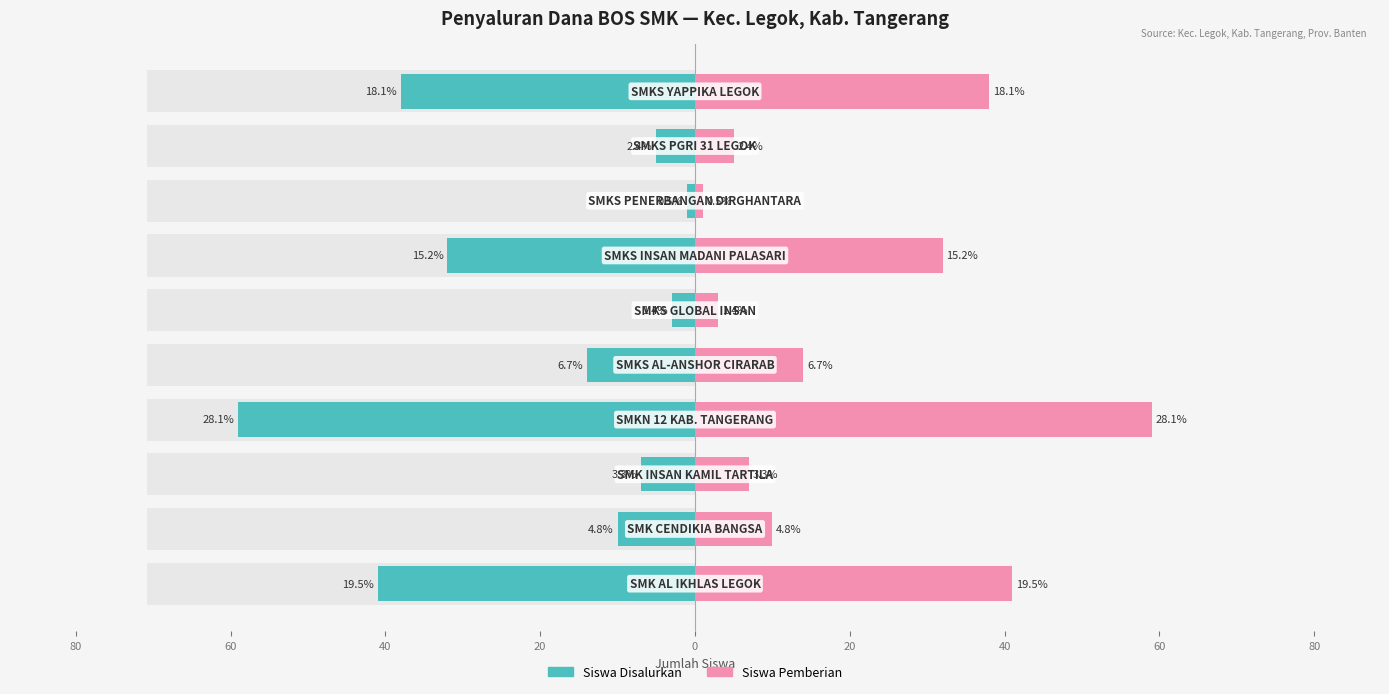

Reading right to left, list all the values displayed in this chart.

Siswa Disalurkan: -38	-5	-1	-32	-3	-14	-59	-7	-10	-41
Siswa Pemberian: 38	5	1	32	3	14	59	7	10	41